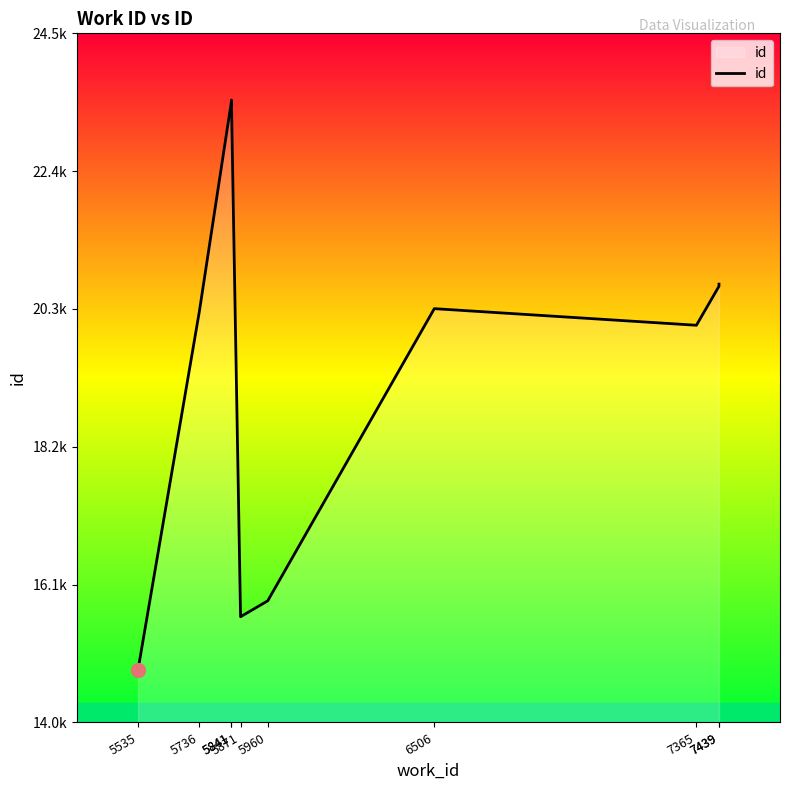

Count the number of values greater than 20305.

4